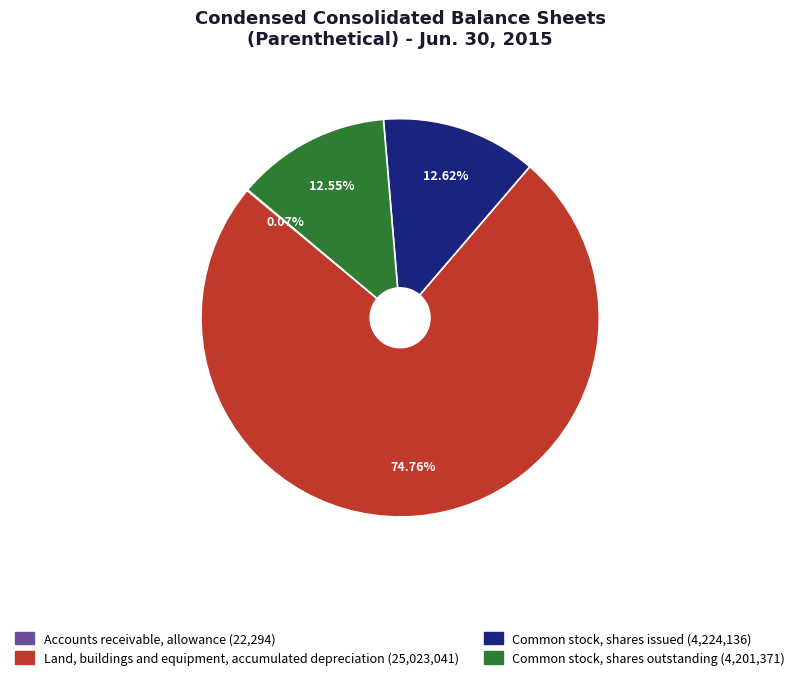

Which category has the biggest portion of the pie?

Land, buildings and equipment, accumulated depreciation